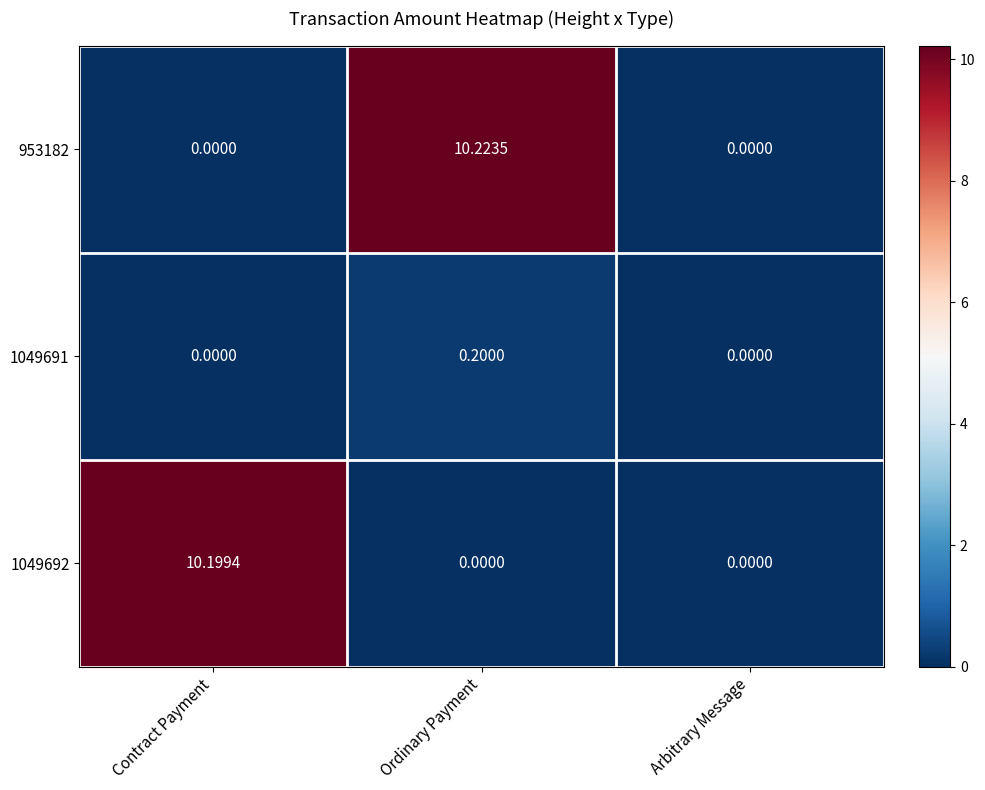

At which category is the sum across all series the highest?

Ordinary Payment